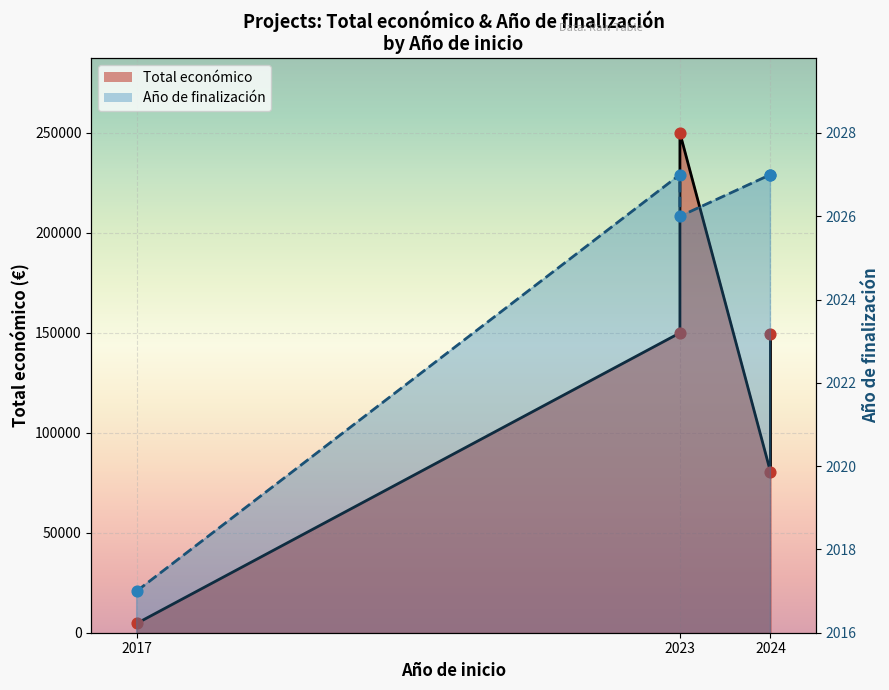

What is the total value across all series at 2017?

6657